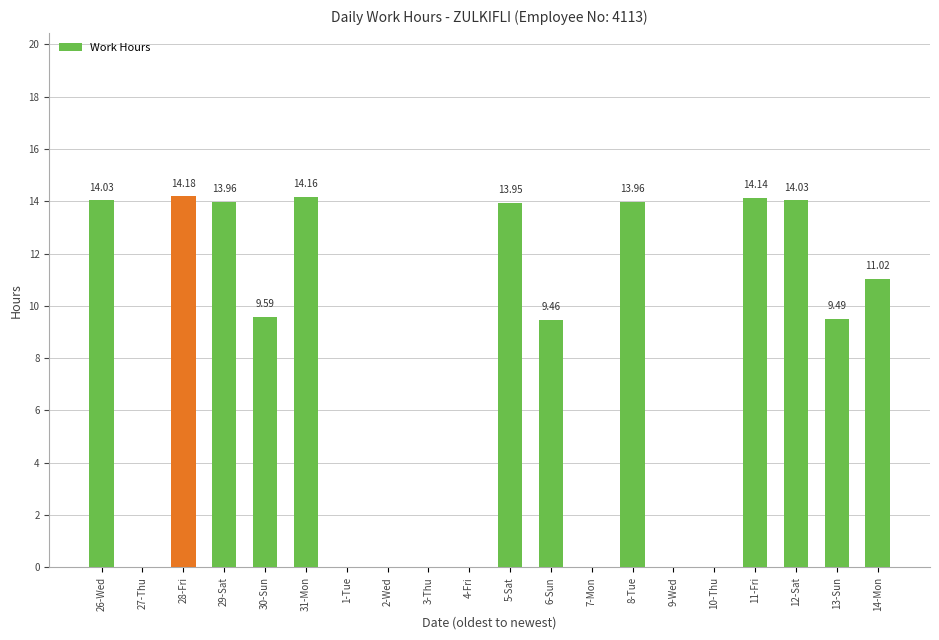

What is the approximate value at 28-Fri?

14.2